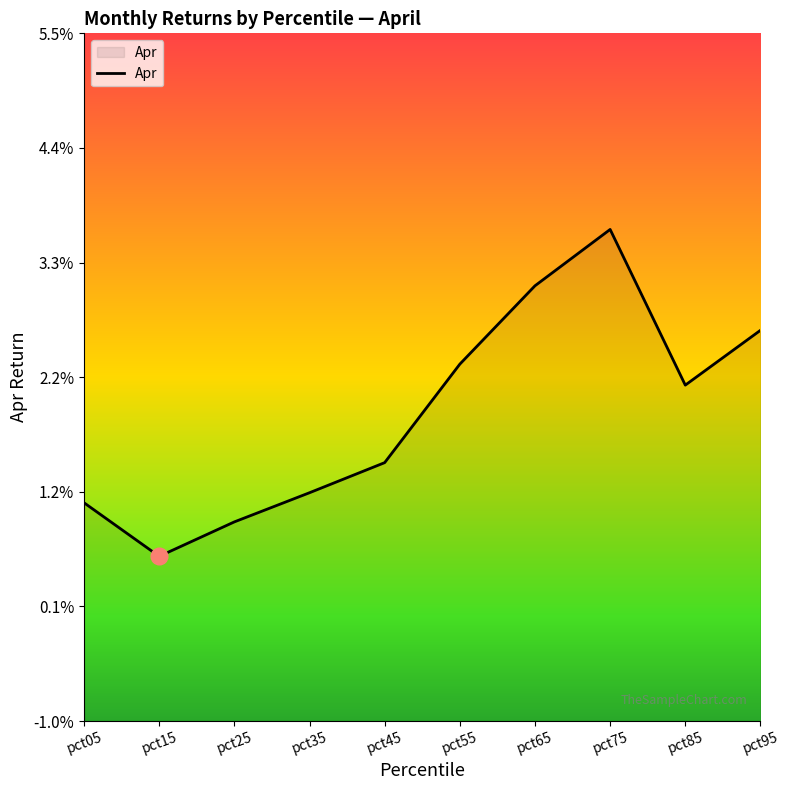

Where is the first local minimum?

pct15